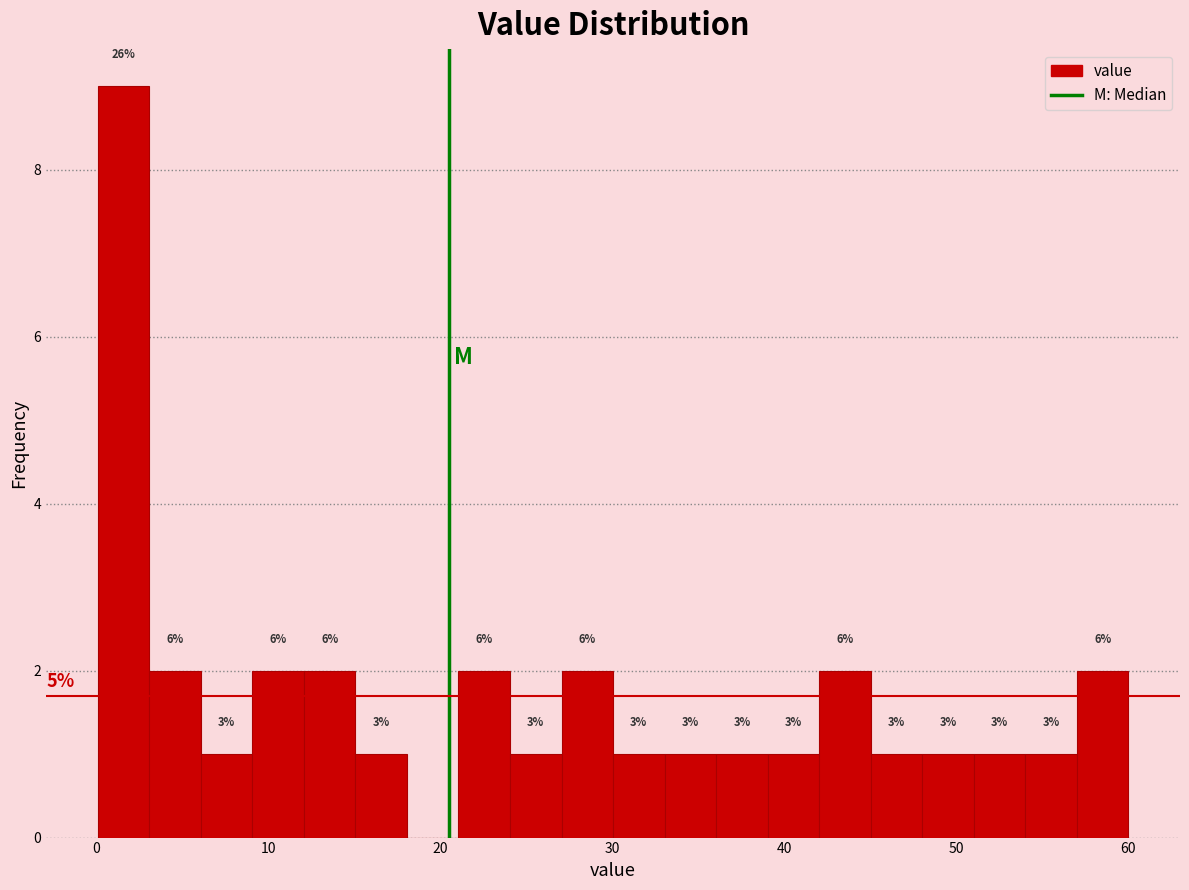

Around what value on the x-axis is the tallest bar? Give the approximate position of its centre, as read against the axis.

2